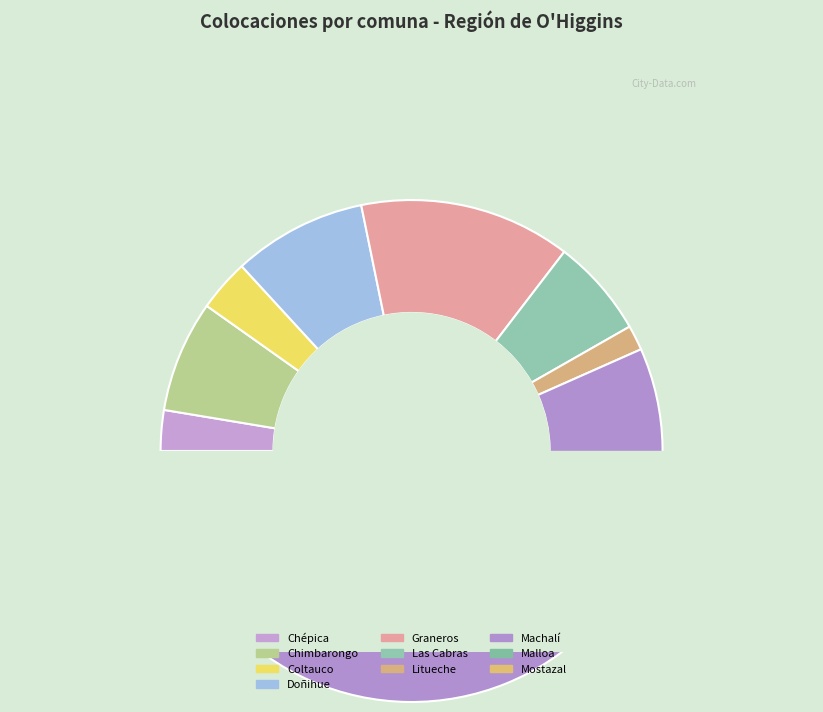

Count the number of slices in the pie.

10